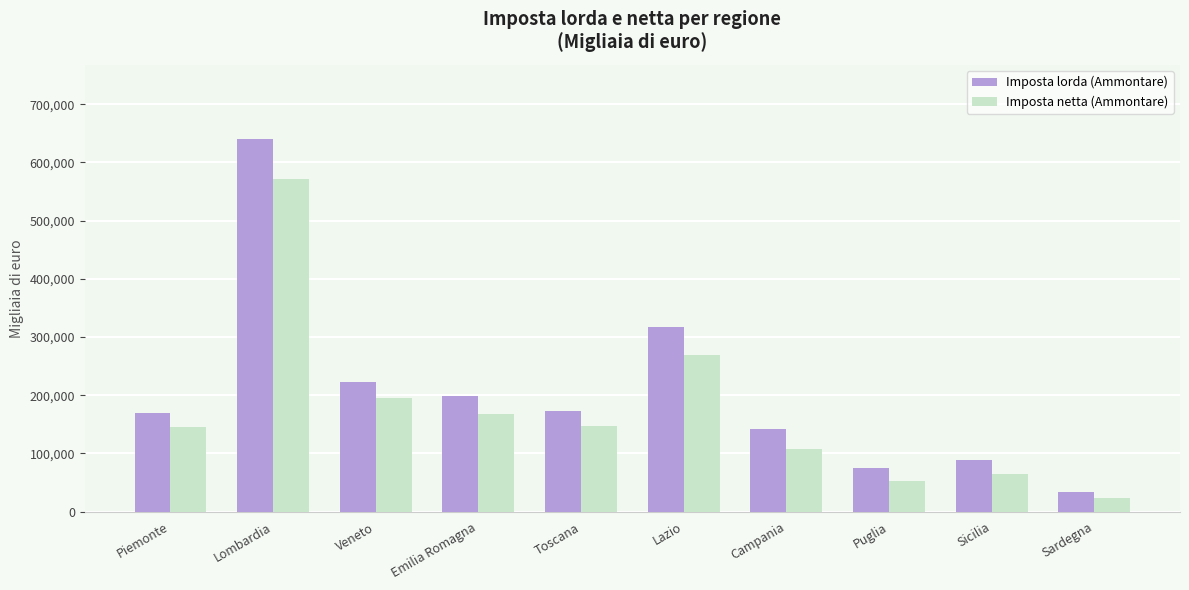

What is the spread (max minus min) of values at Toscana?

26120